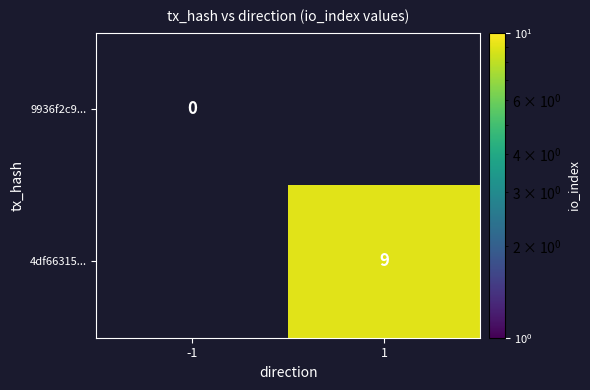

Is the value of 9936f2c9... at -1 greater than the value of 4df66315... at -1?

No